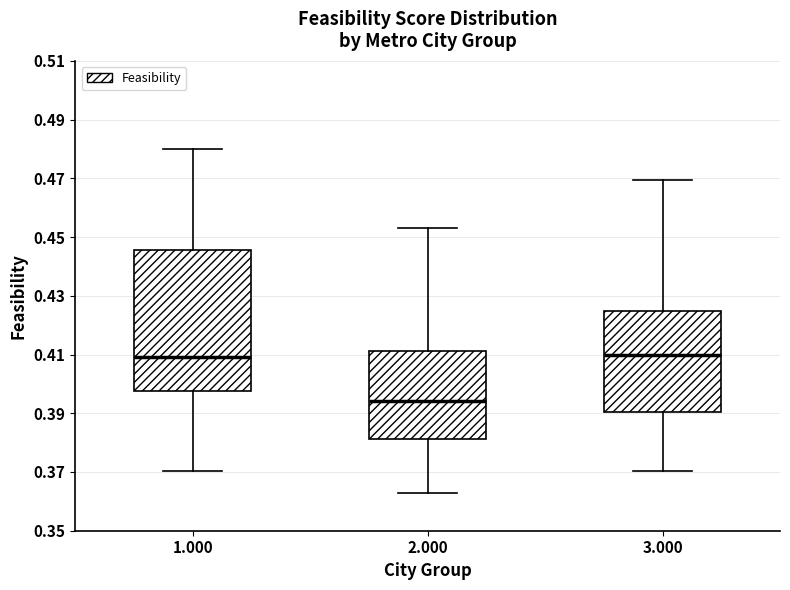

Where does the lower whisker of the box at x = 3.000 end on the y-axis? The values are not printed on the chart, so give them approximately, as read against the axis.

0.370